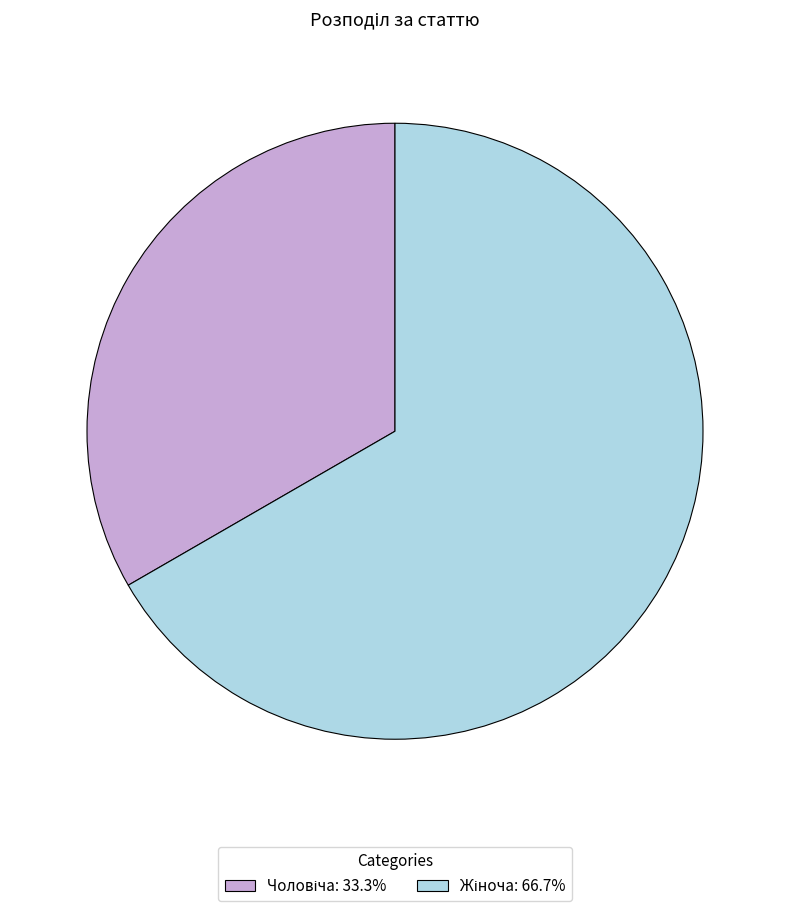

Is there any slice that represents more than half of the pie?

Yes